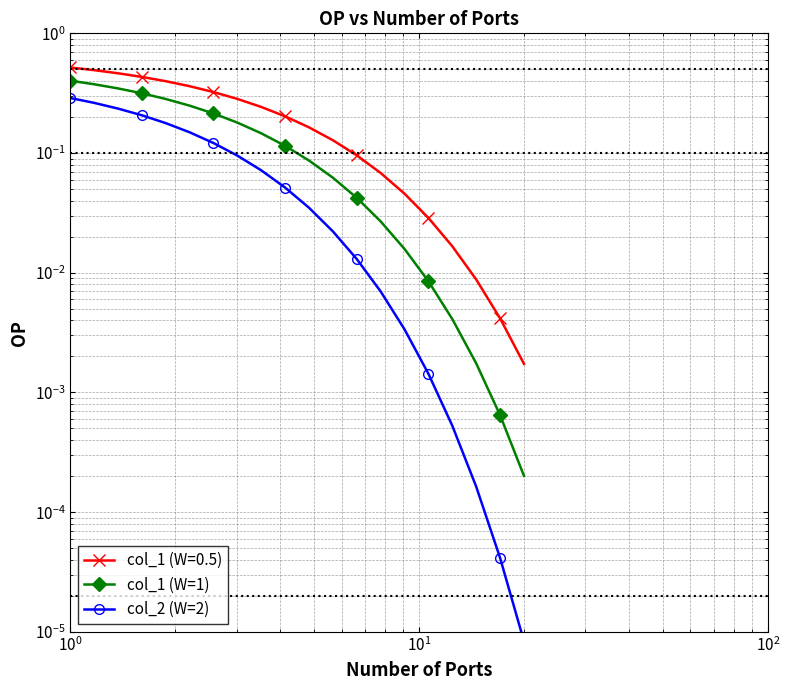

True or false: col_2 (W=2) and col_1 (W=1) cross at least once.

False